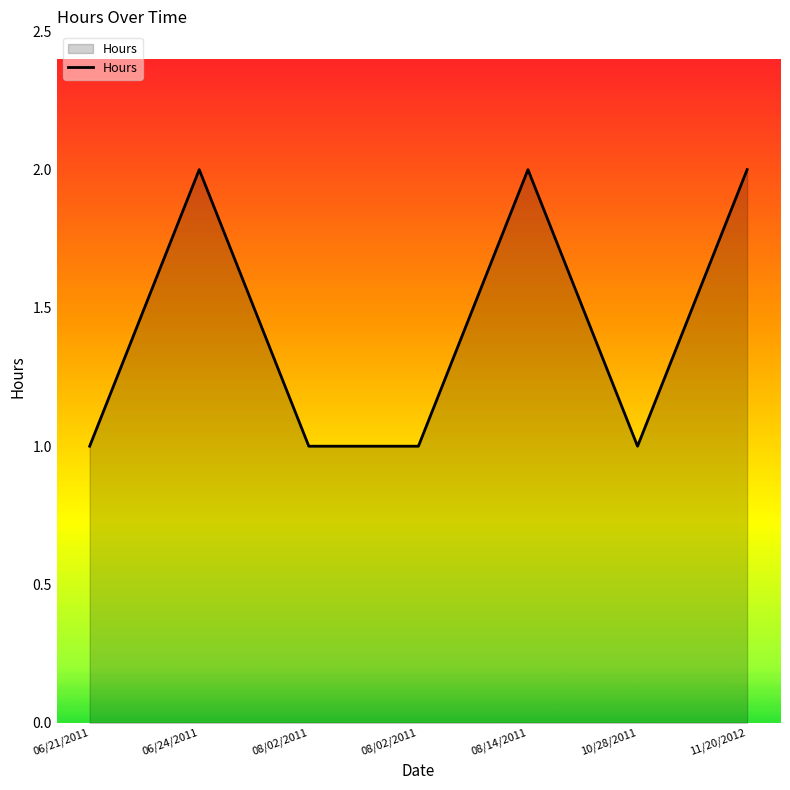

How many lines are shown in the chart?

1